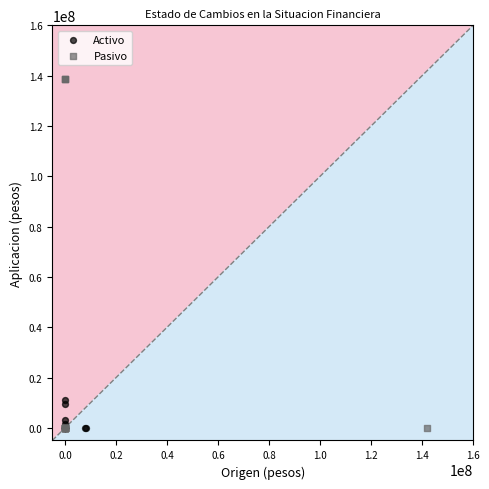

Which series has the widest spread of Y values?

Pasivo